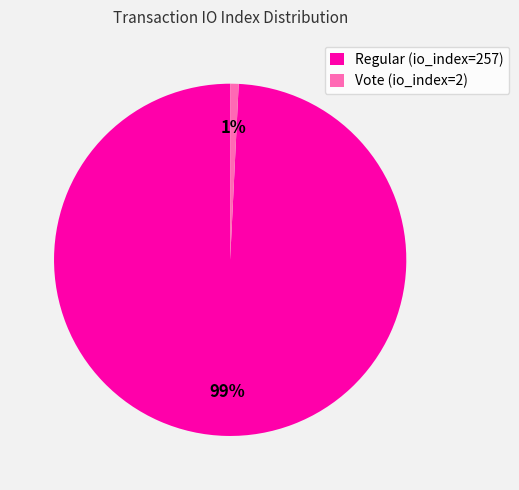

True or false: Regular (io_index=257) accounts for 89% of the total.

False